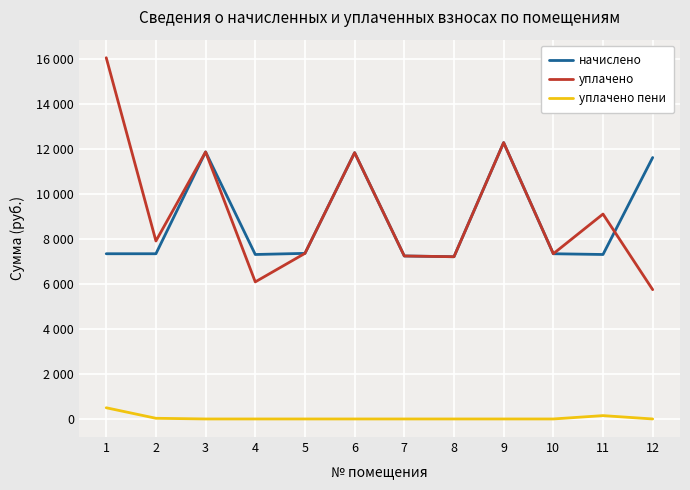

Does the chart have visible grid lines?

Yes